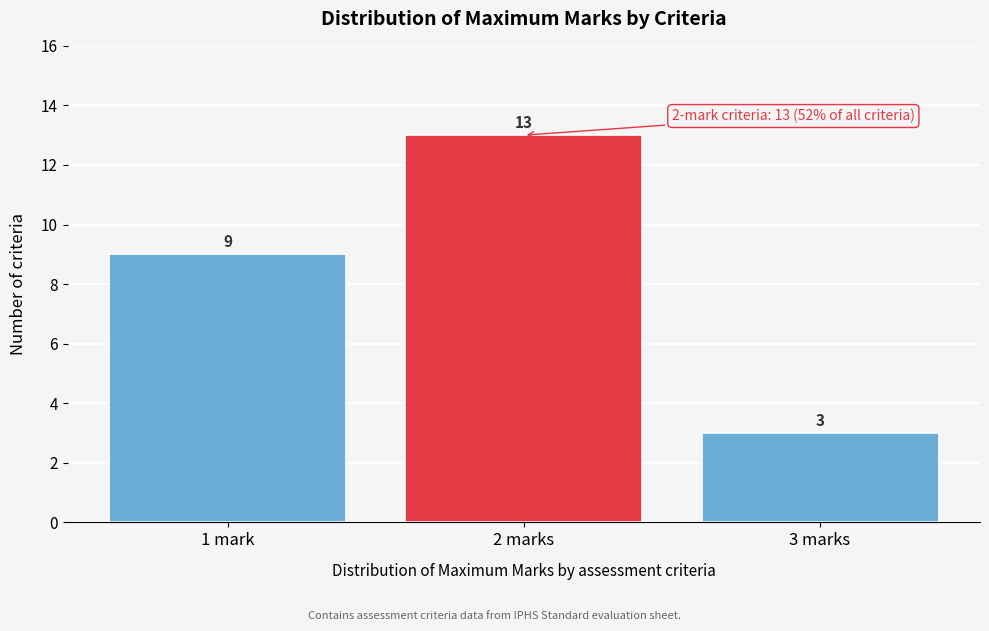

Reading left to right, list all the values displayed in this chart.

9	13	3